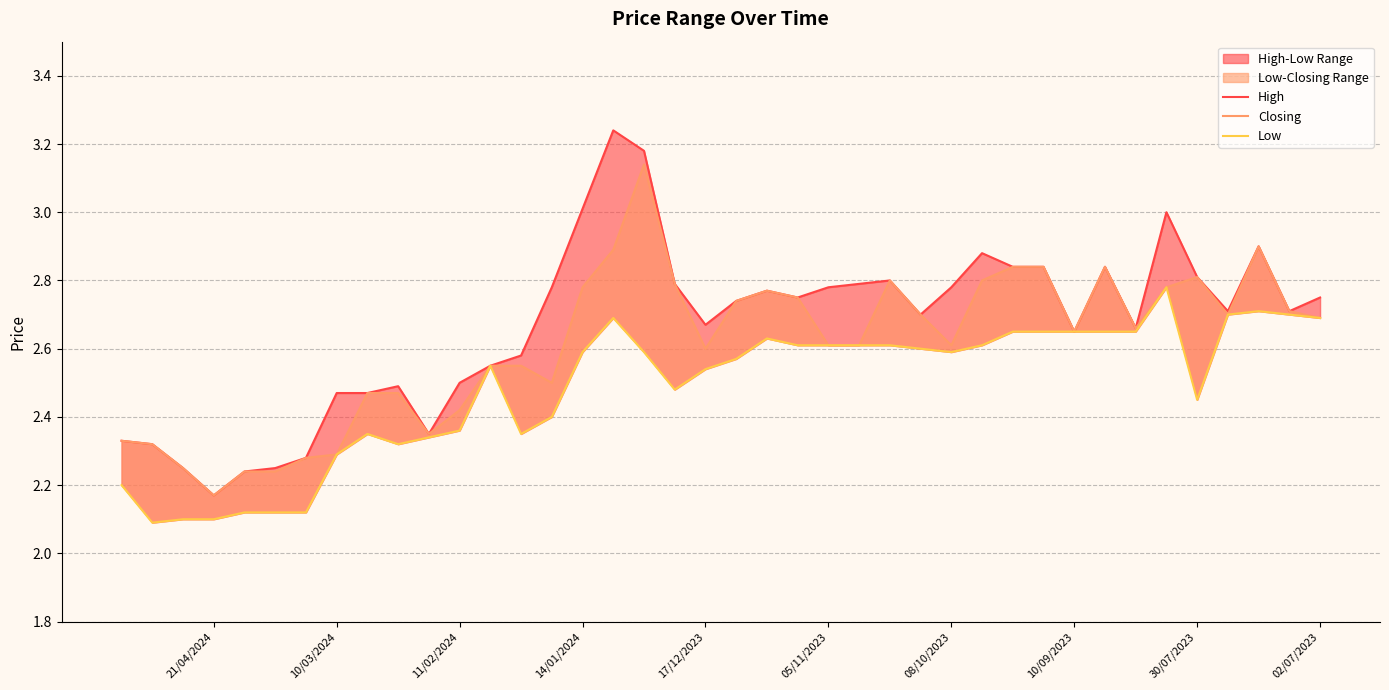

What is the minimum value shown in the chart?

2.1